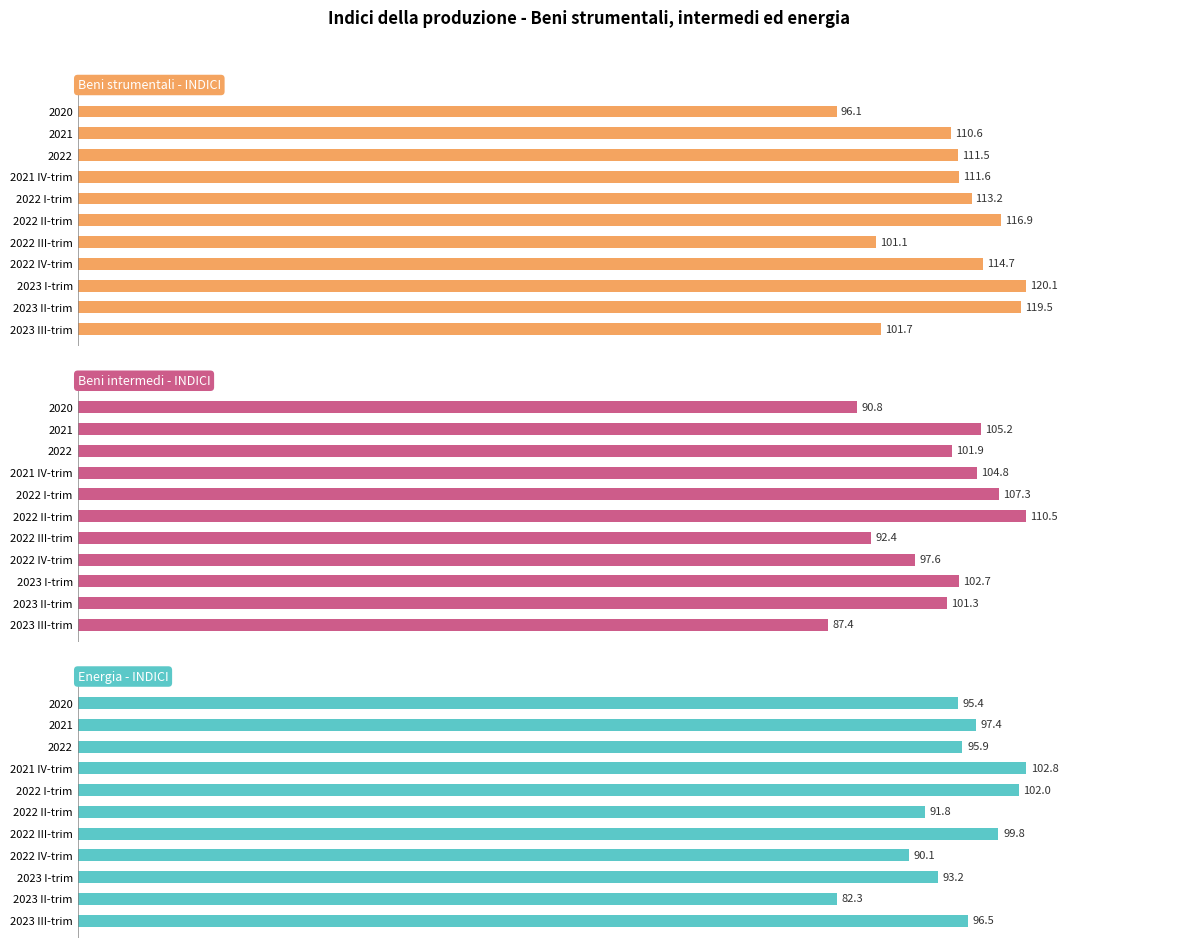

What is the difference between the maximum and minimum values in the Energia - INDICI series?

20.5